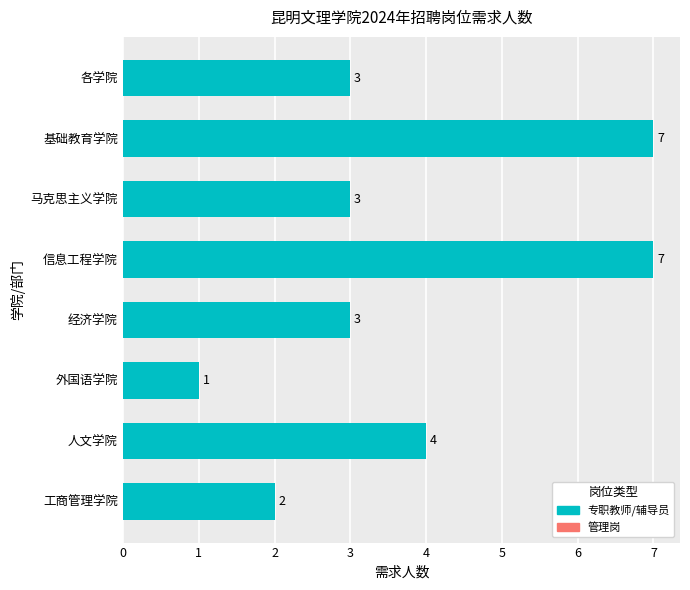

What is the difference between the second highest and minimum values?

6